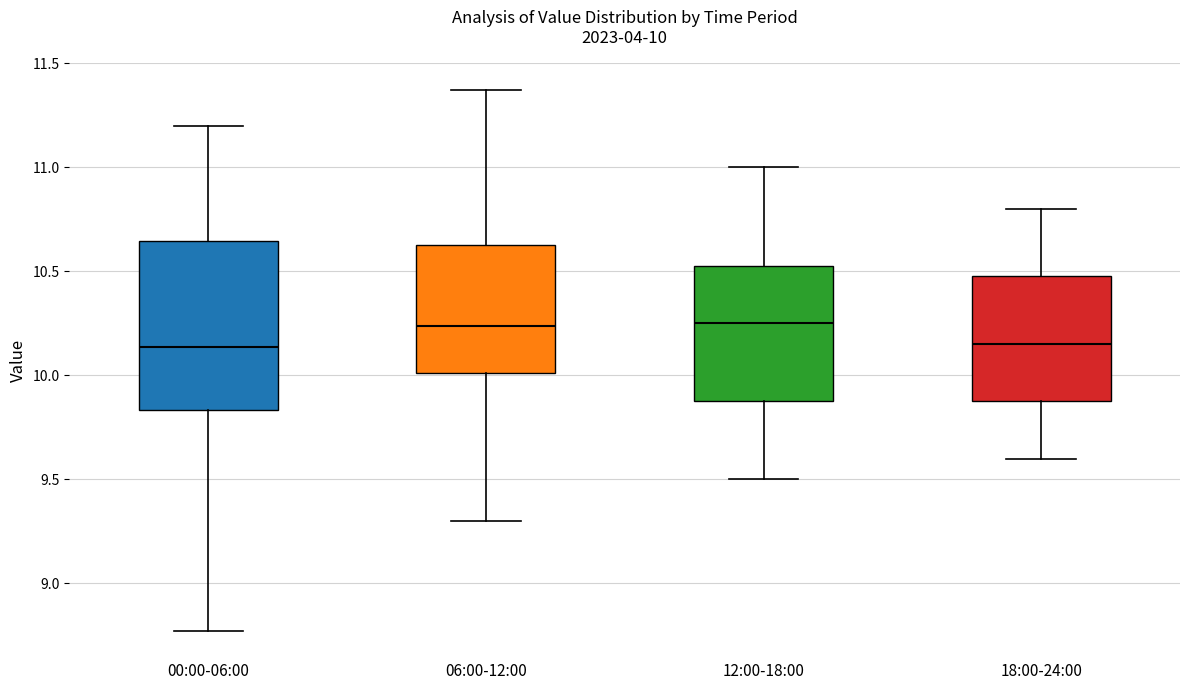

Which box is the tallest, from its lower edge to its upper edge?

00:00-06:00